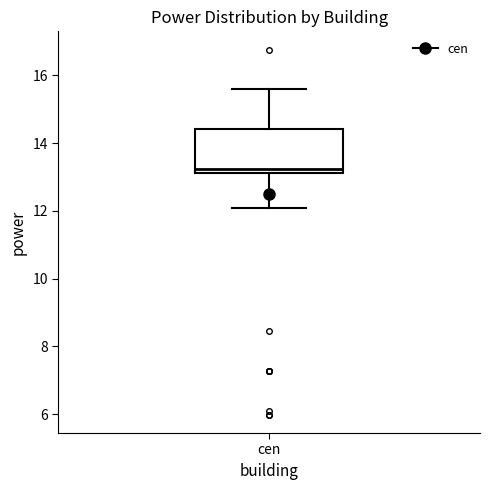

Transcribe this box plot: give where the median line is, the range the box spans, and where the two whiskers end, as read against the y-axis. The values are not printed on the chart, so give them approximately, as read against the axis.

median 13.2 (just above the box's lower edge), box 13.2 to 14.4, whiskers 12.0 to 15.6